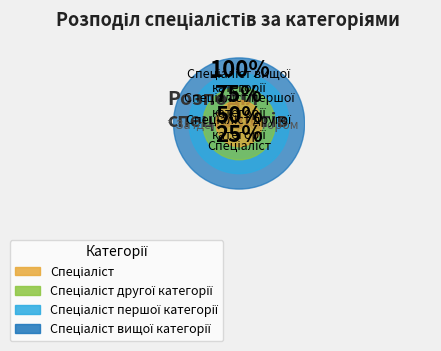

To the nearest percent, what is the average slice percentage?

25%